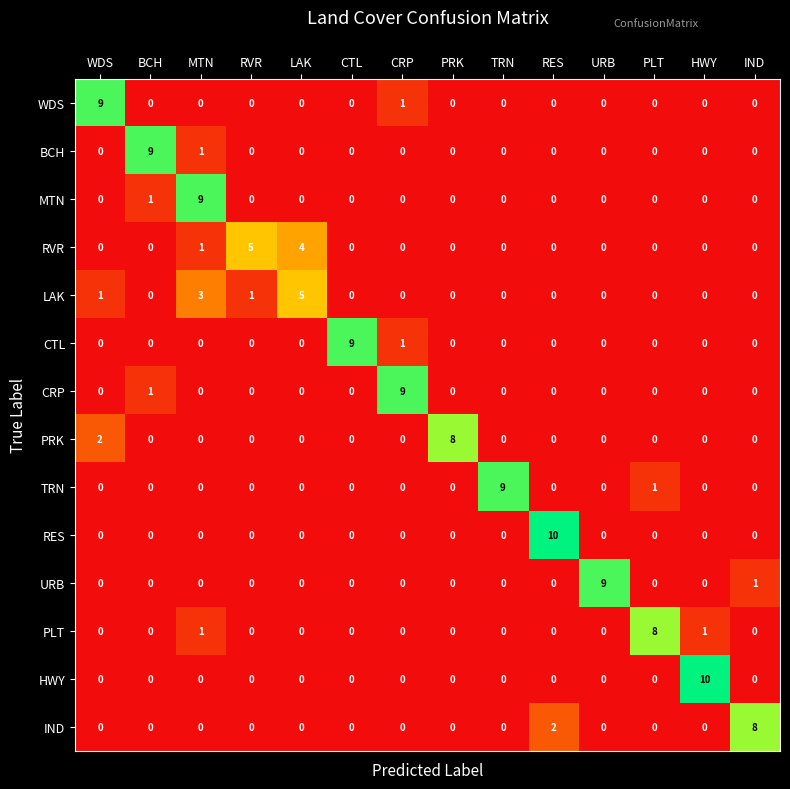

At which label is BCH closest to 4?

MTN